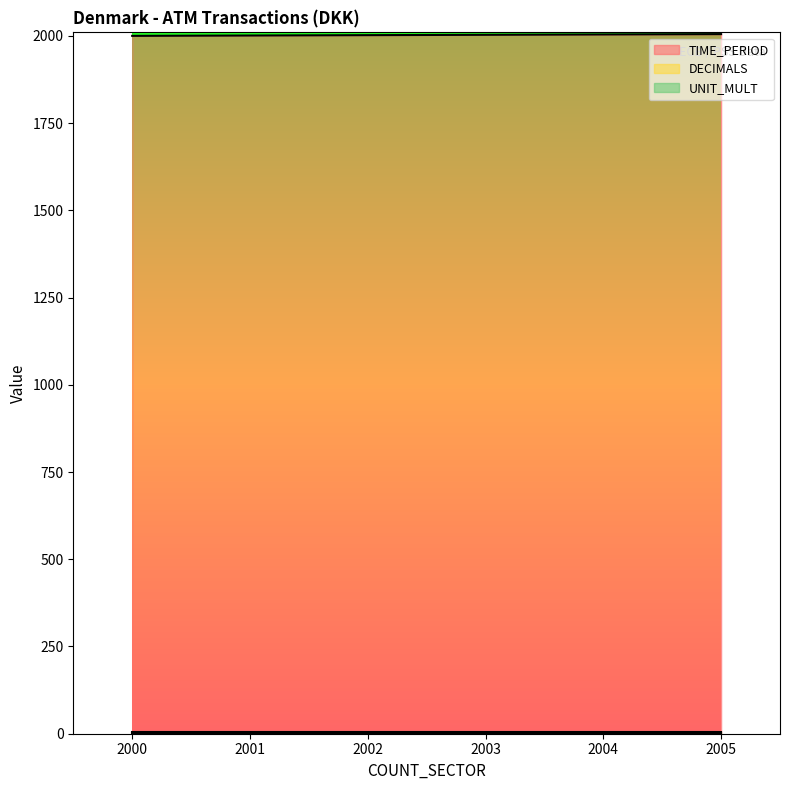

What is the greatest value displayed?

2005